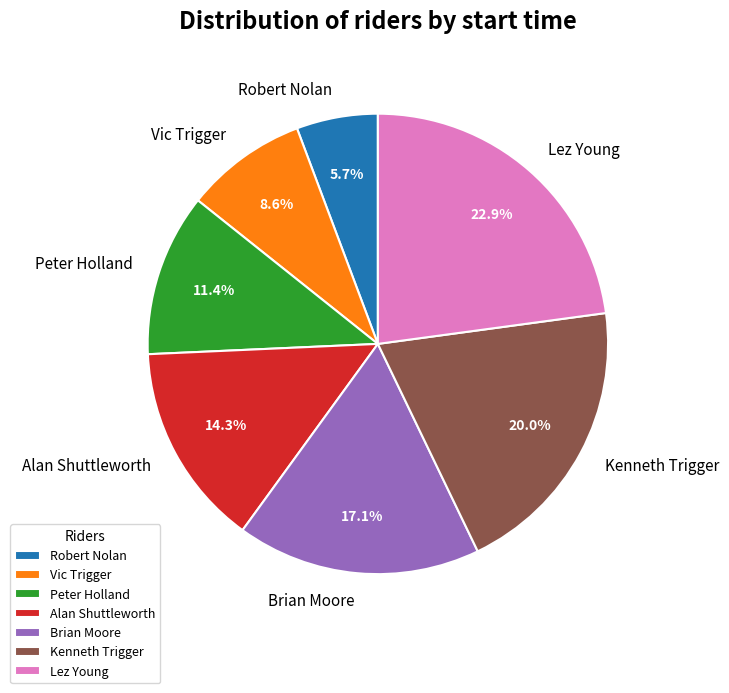

To the nearest percent, what is the difference between the largest and smallest slice percentages?

17%